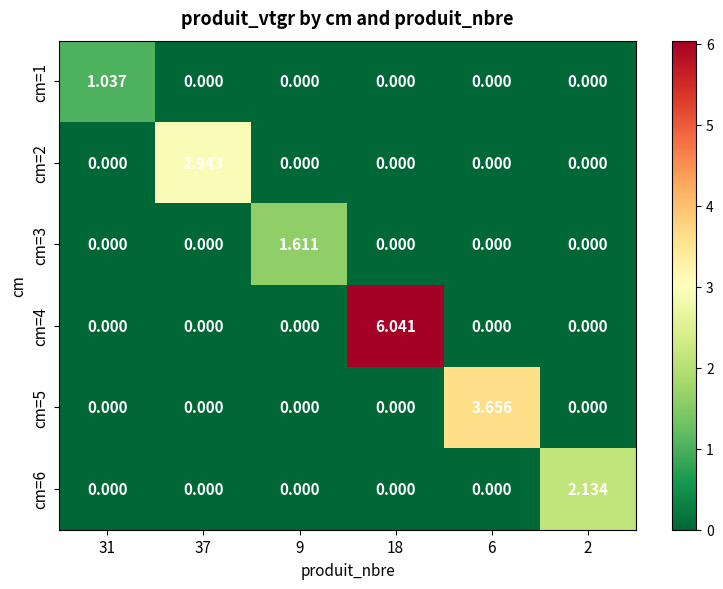

At which category is the sum across all series the highest?

18